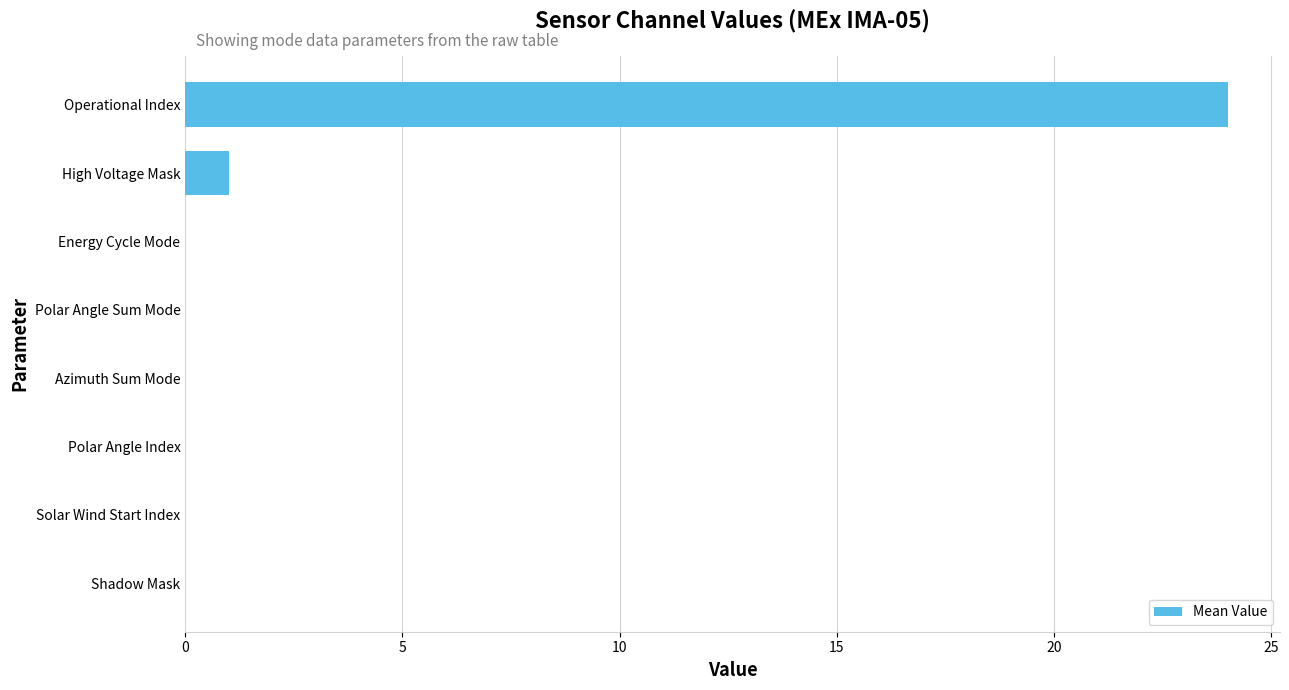

What is the change in value from Polar Angle Sum Mode to Operational Index?

+24